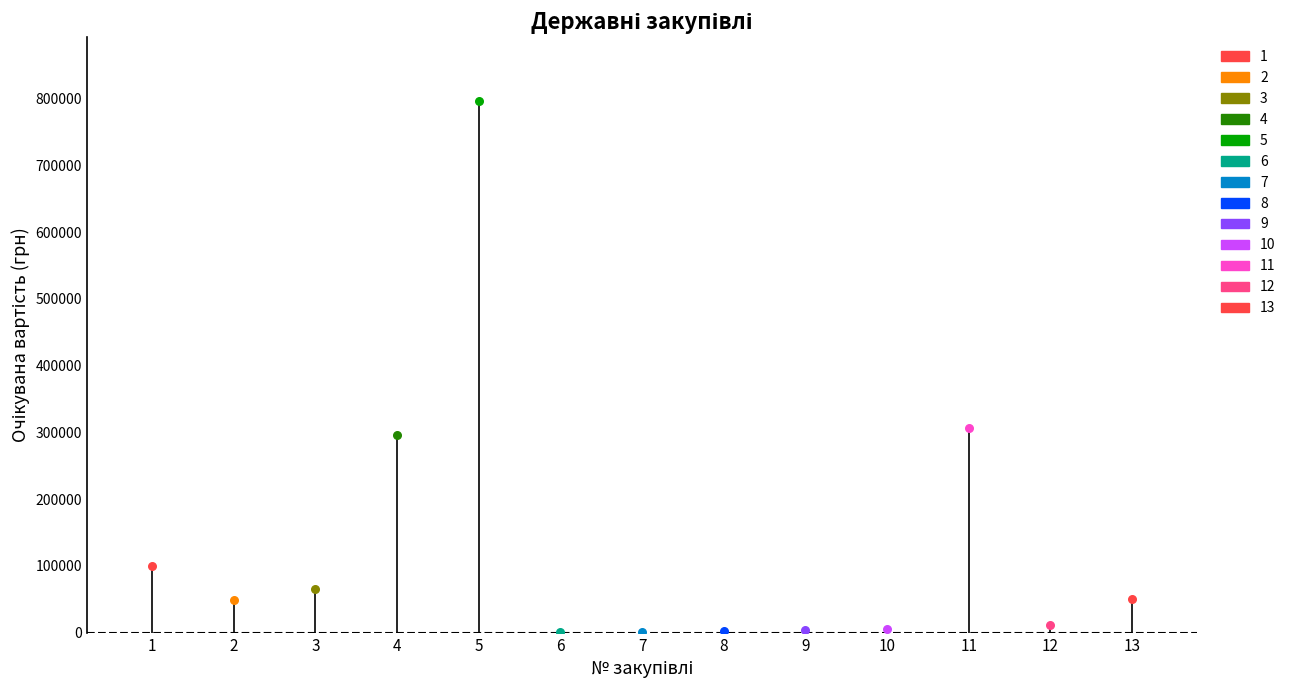

Approximately how many times larger is the value at 10 compared to 13?

0.1